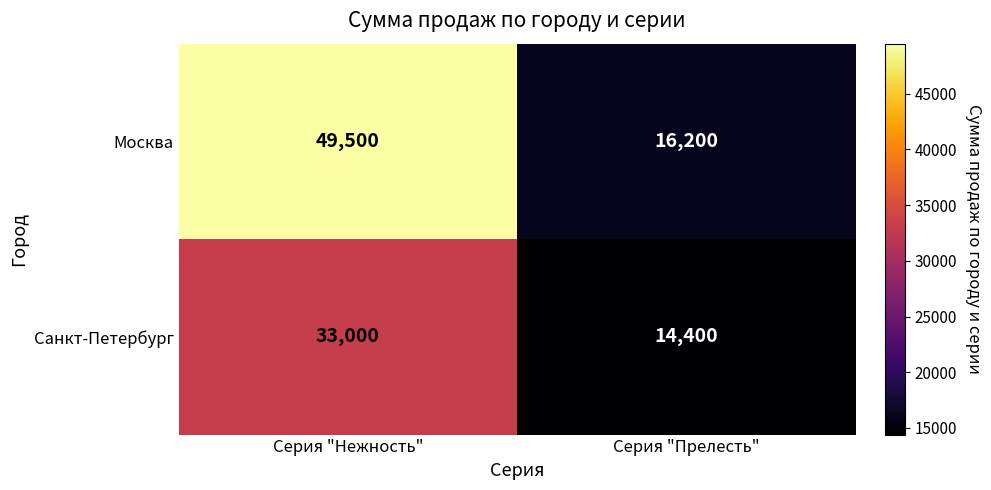

At which category is the sum across all series the highest?

Серия "Нежность"